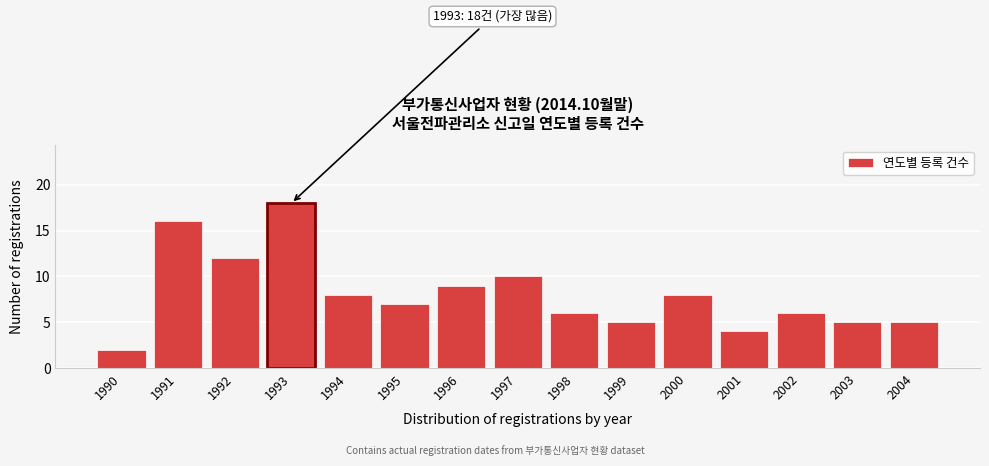

Reading left to right, list all the values displayed in this chart.

2	16	12	18	8	7	9	10	6	5	8	4	6	5	5